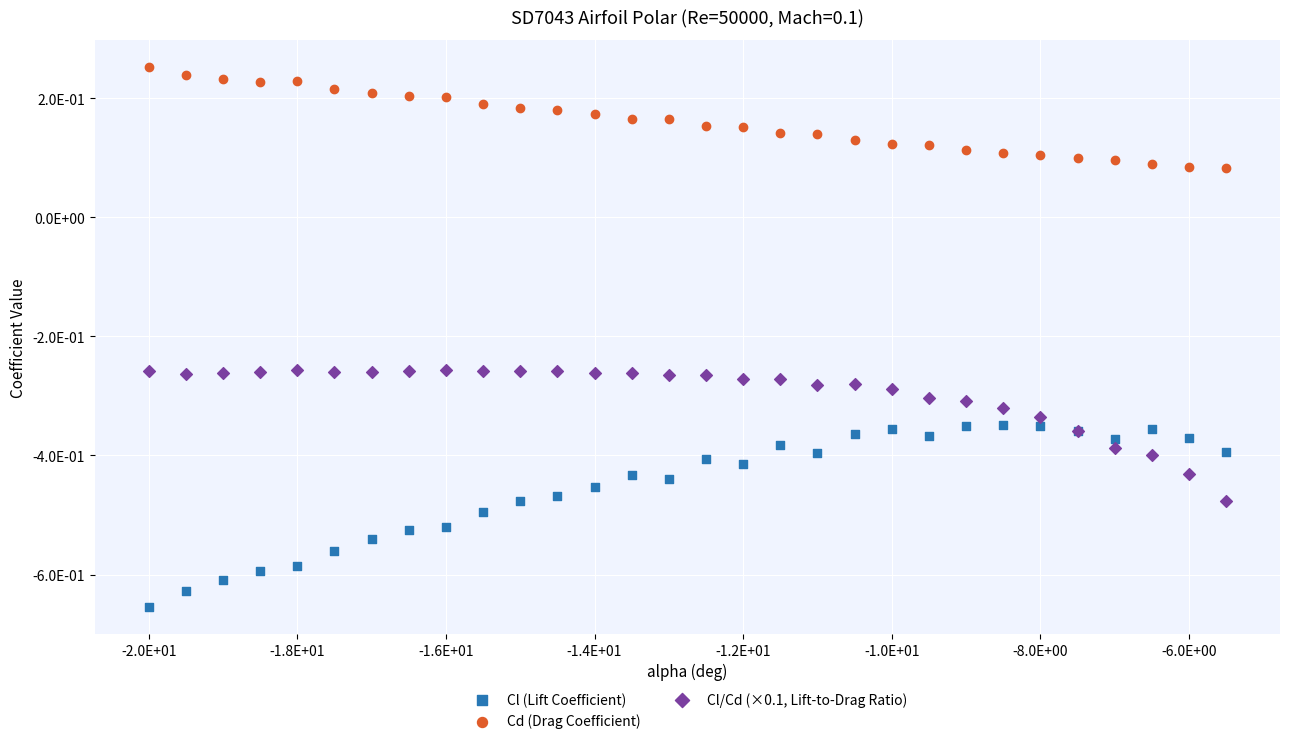

What are all the series names shown in the legend?

Cl (Lift Coefficient), Cd (Drag Coefficient), Cl/Cd (×0.1, Lift-to-Drag Ratio)